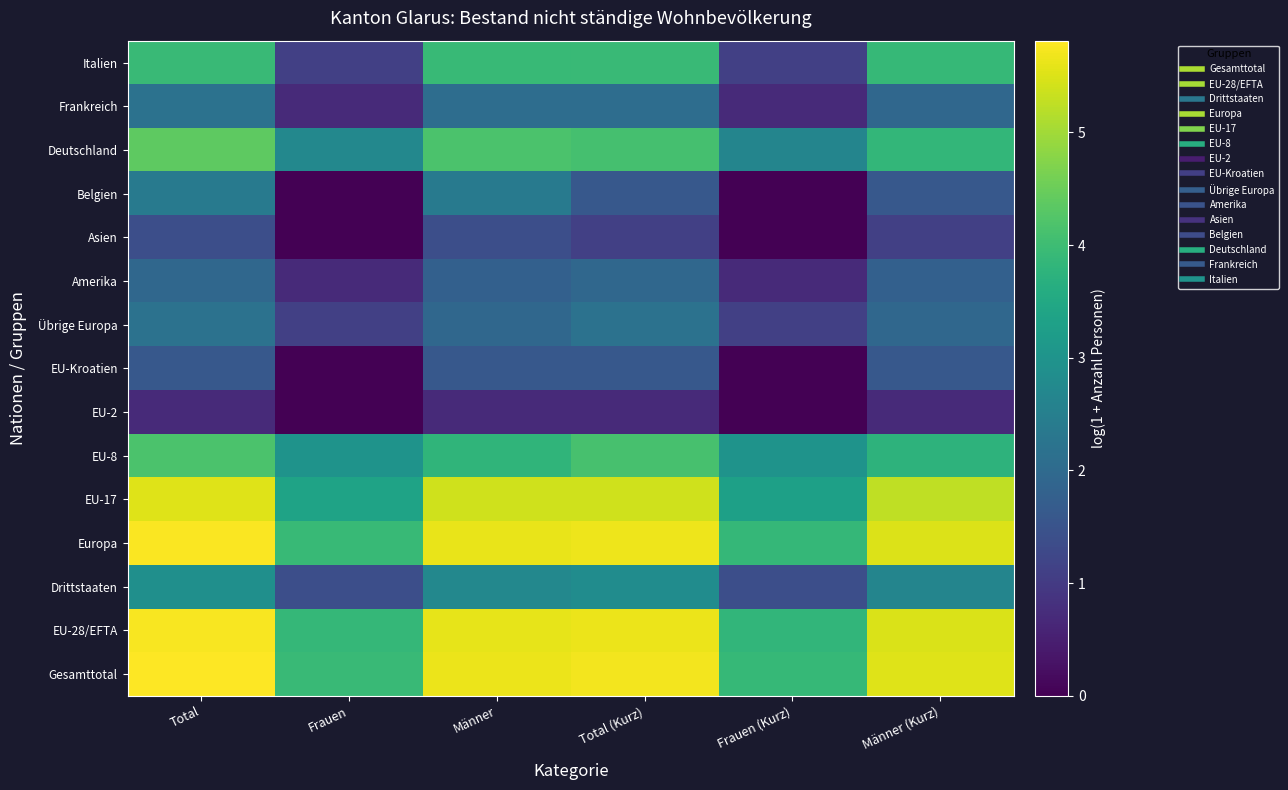

Between Männer and Total (Kurz), which series saw the biggest shift?

Belgien